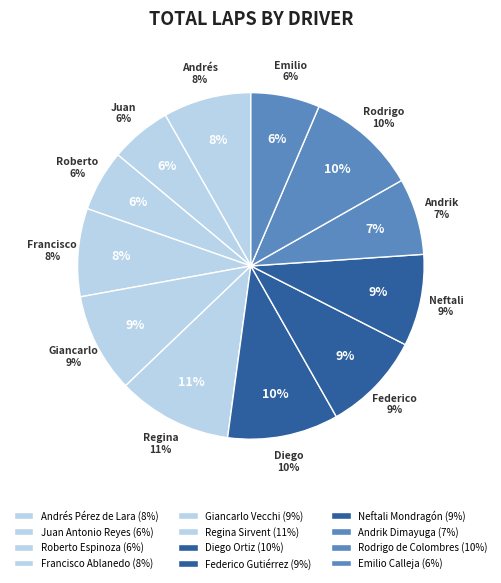

Between Rodrigo de Colombres and Giancarlo Vecchi, which is larger?

Rodrigo de Colombres